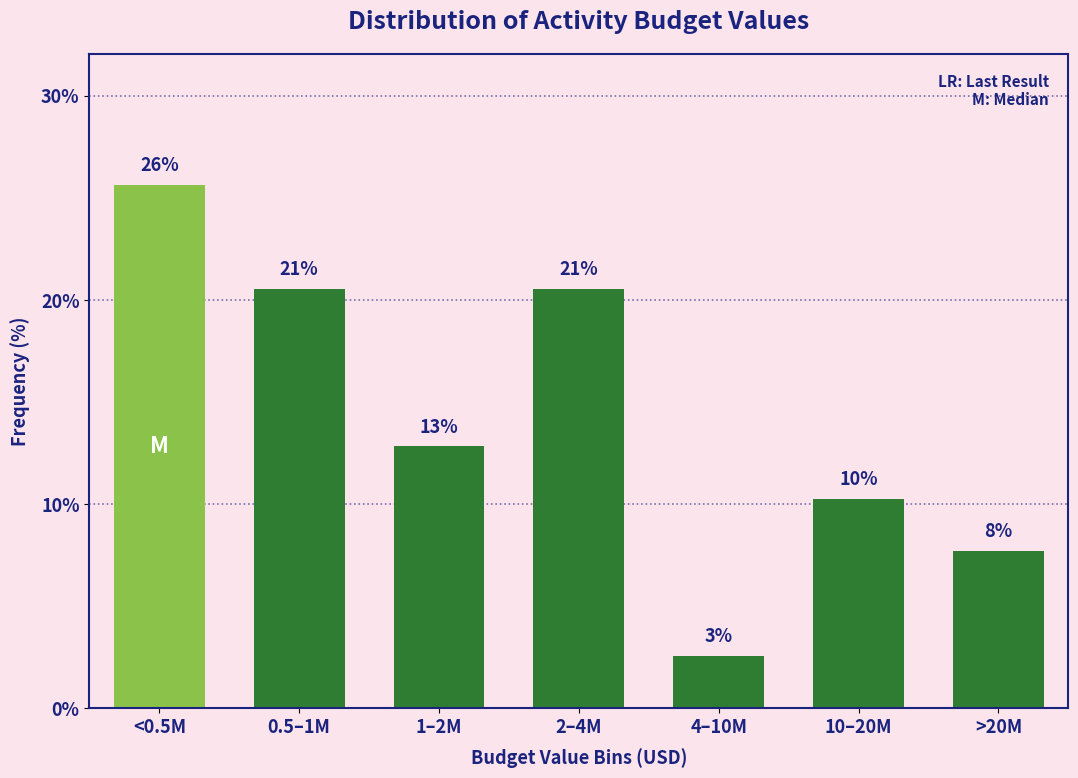

Does the chart contain any negative values?

No